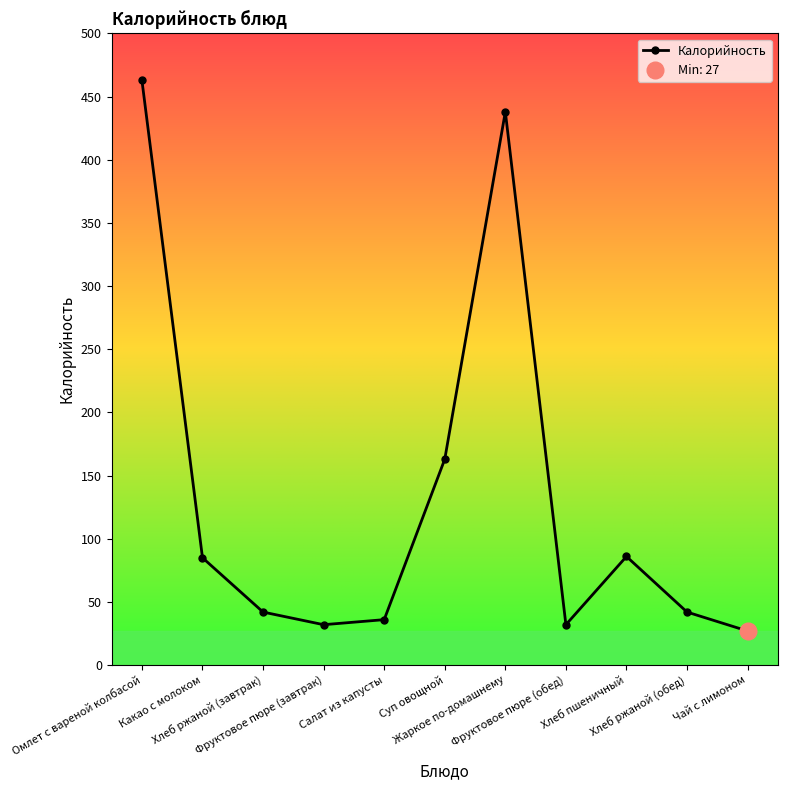

Rank the categories by value from lowest to highest.

Чай с лимоном, Фруктовое пюре (завтрак), Фруктовое пюре (обед), Салат из капусты, Хлеб ржаной (завтрак), Хлеб ржаной (обед), Какао с молоком, Хлеб пшеничный, Суп овощной, Жаркое по-домашнему, Омлет с вареной колбасой